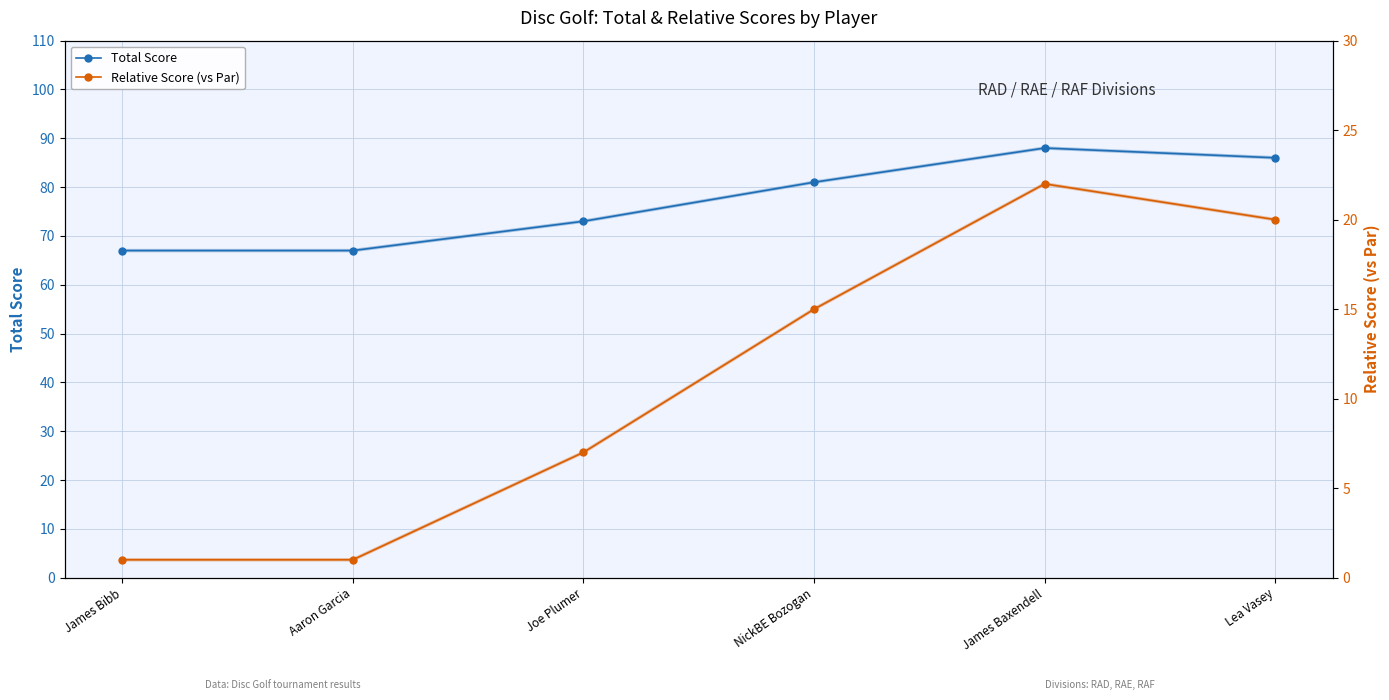

What is the difference between the second highest and minimum values in the Relative Score (vs Par) series?

19